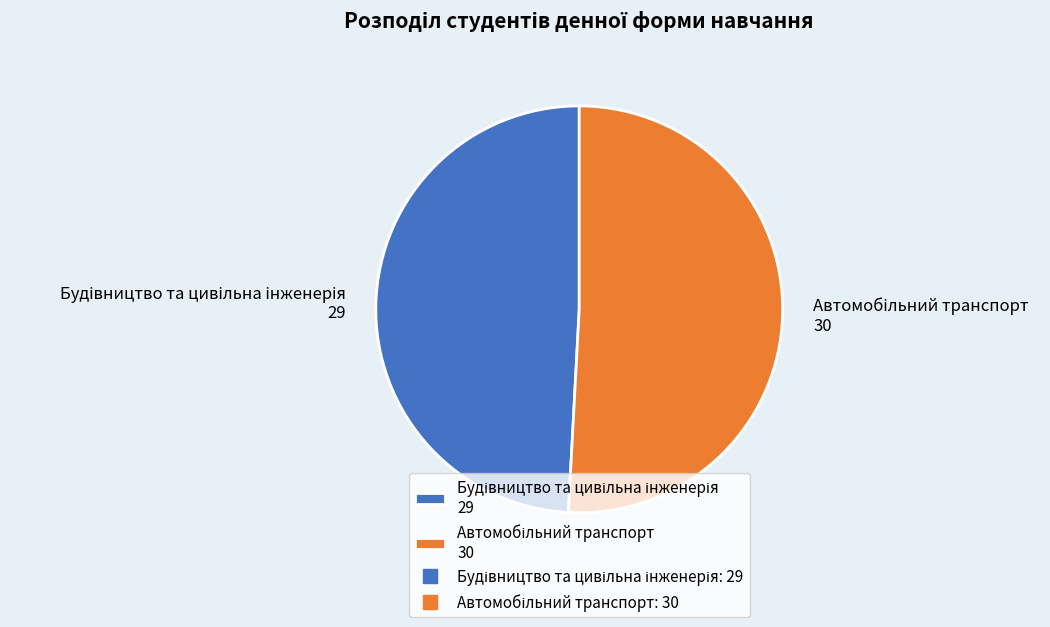

Does any single category account for the majority?

Yes